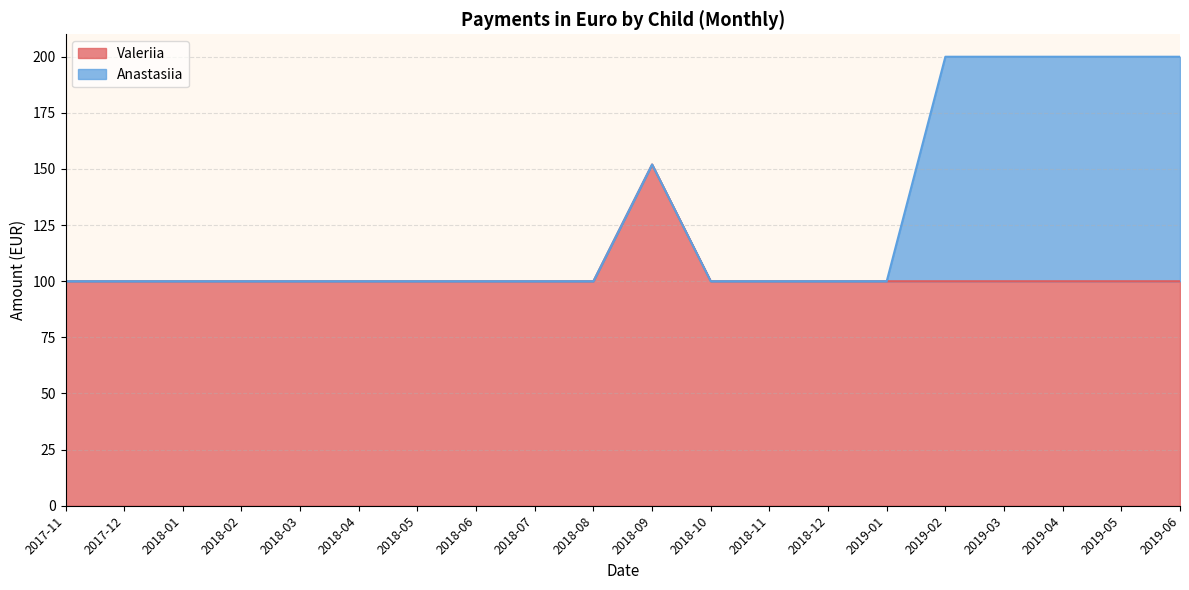

Which has a higher value, 2019-04 or 2018-05?

2019-04